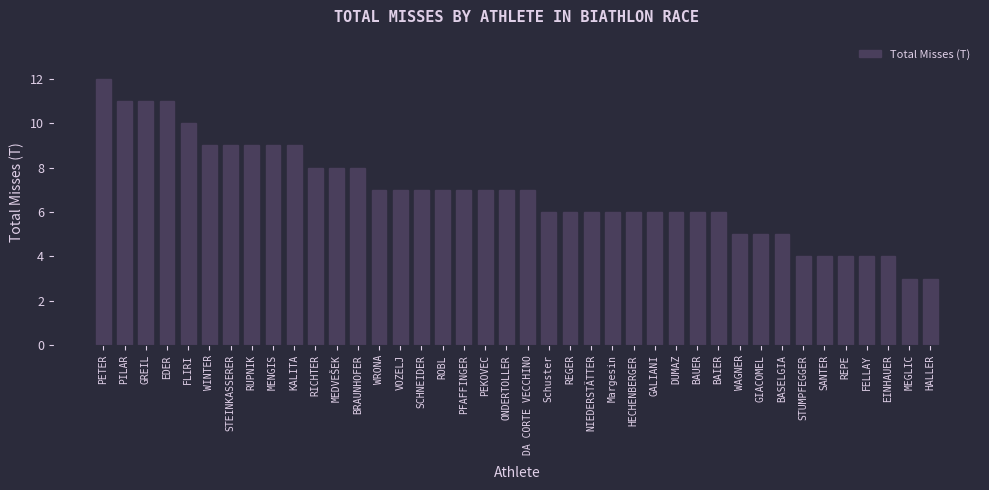

What is the ratio of the value at STEINKASSERER to the value at WAGNER?

1.8